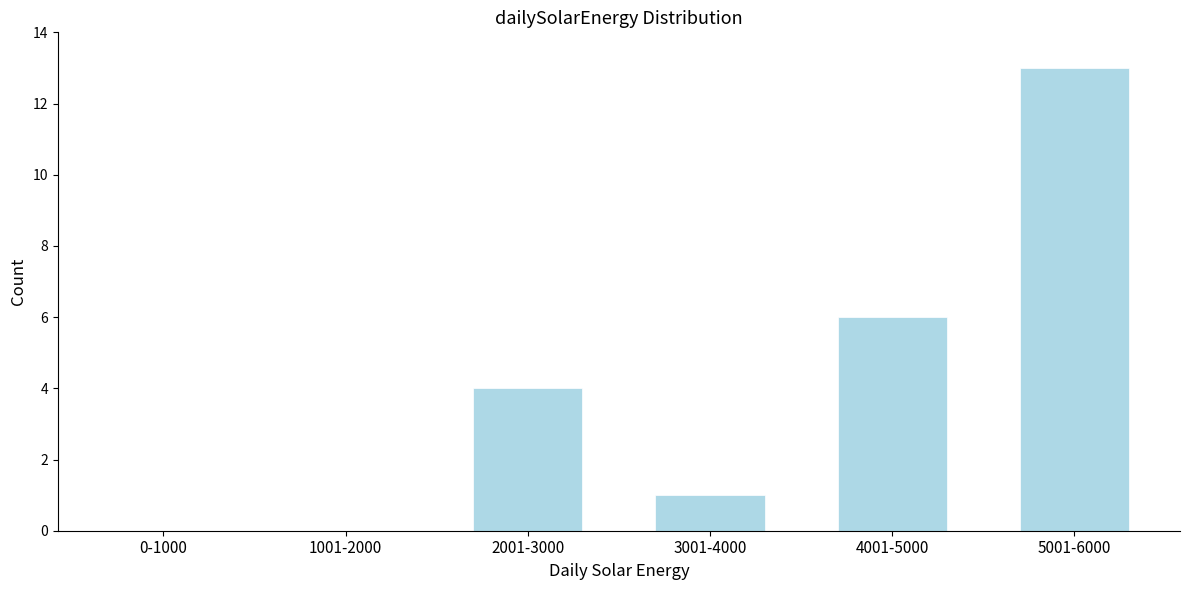

Reading right to left, what are all the values shown in this chart?

5001-6000=13	4001-5000=6	3001-4000=1	2001-3000=4	1001-2000=0	0-1000=0